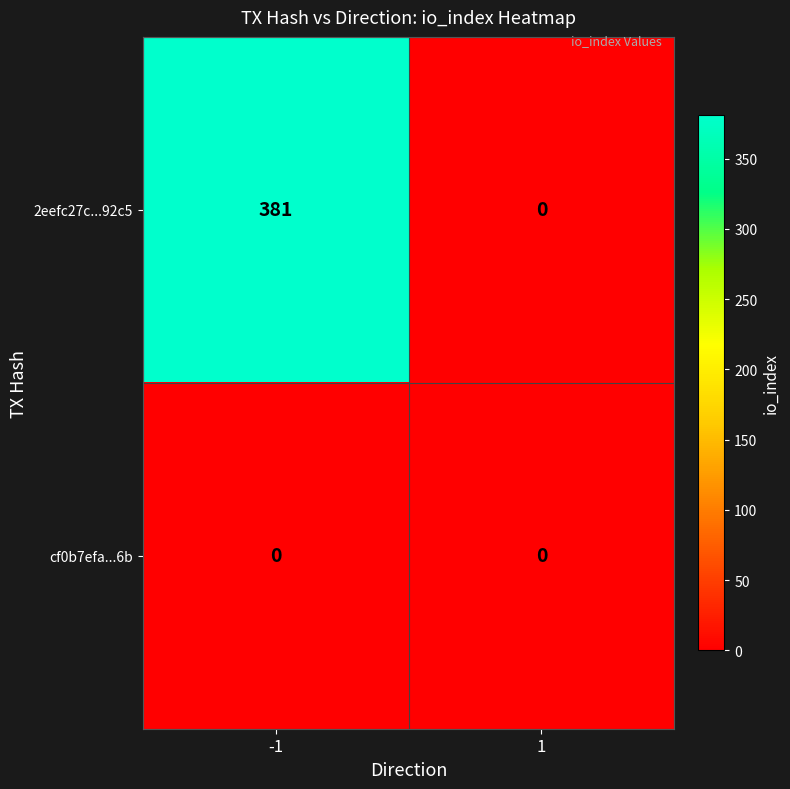

Which series has the largest total across all categories?

2eefc27c...92c5